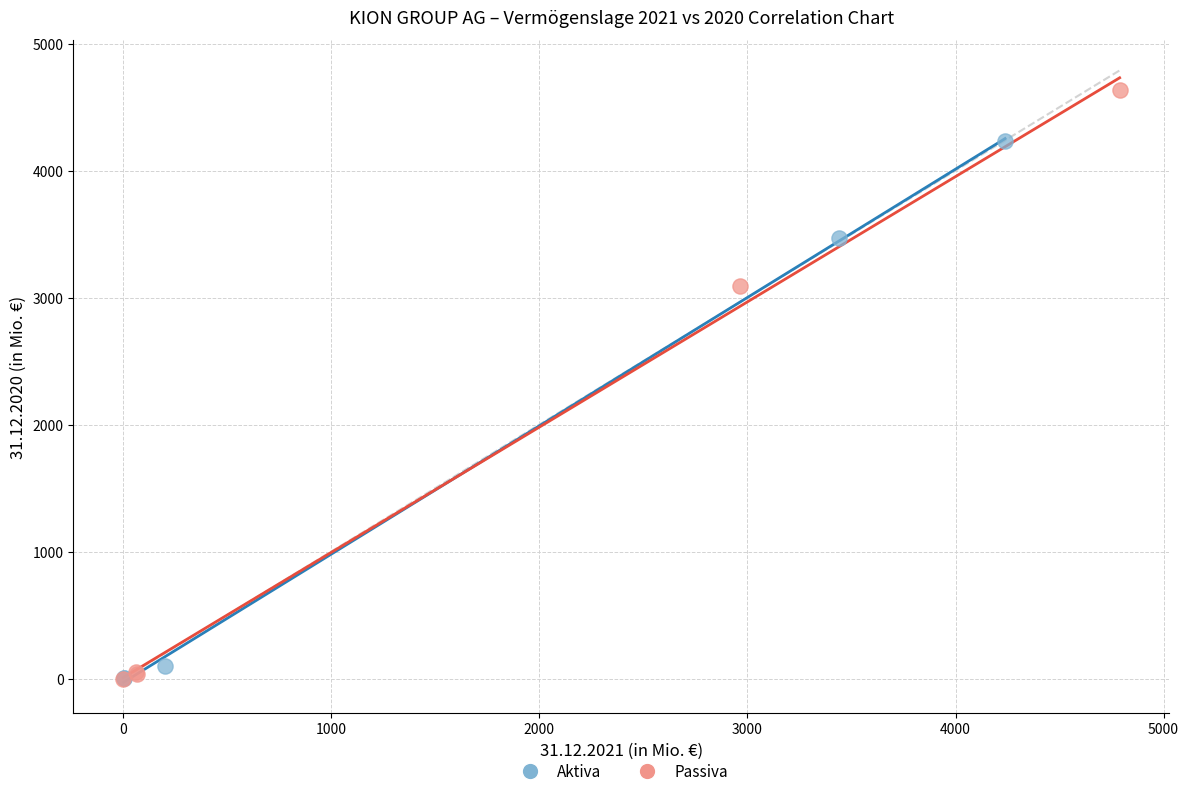

Which series contains the highest Y value?

Passiva